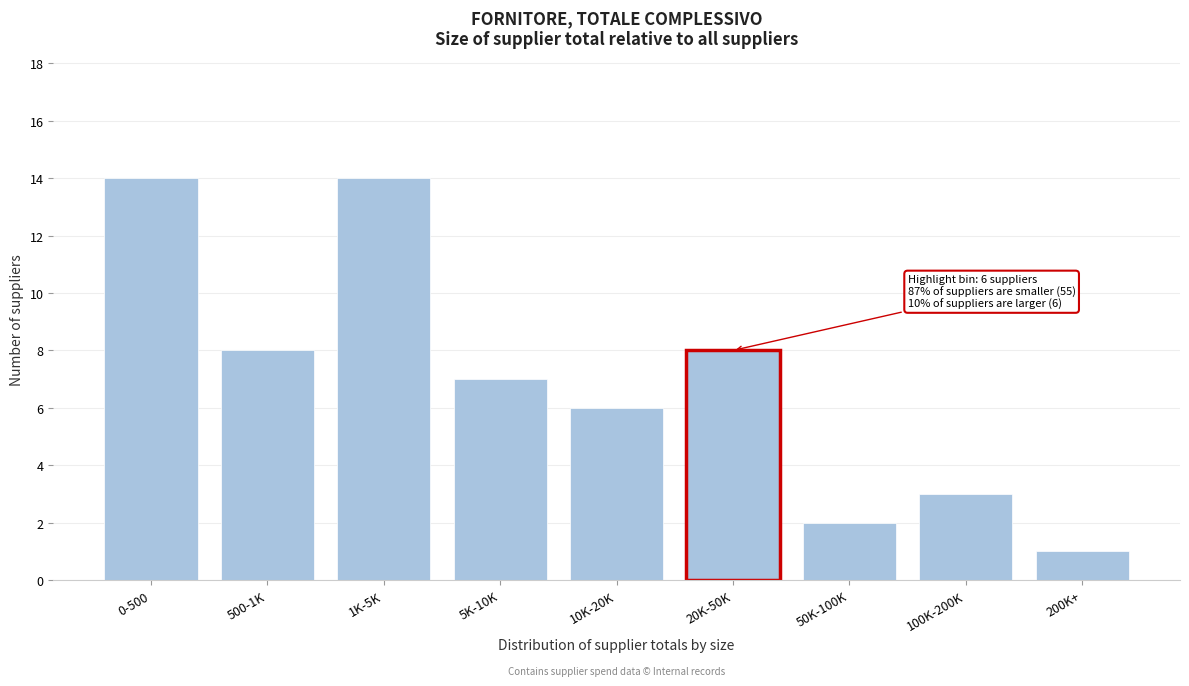

Reading left to right, list all the values displayed in this chart.

0-500=14	500-1K=8	1K-5K=14	5K-10K=7	10K-20K=6	20K-50K=8	50K-100K=2	100K-200K=3	200K+=1